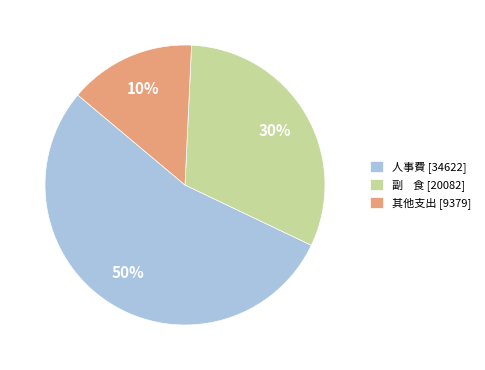

Does 設備維護費 account for over 50% of the chart?

No